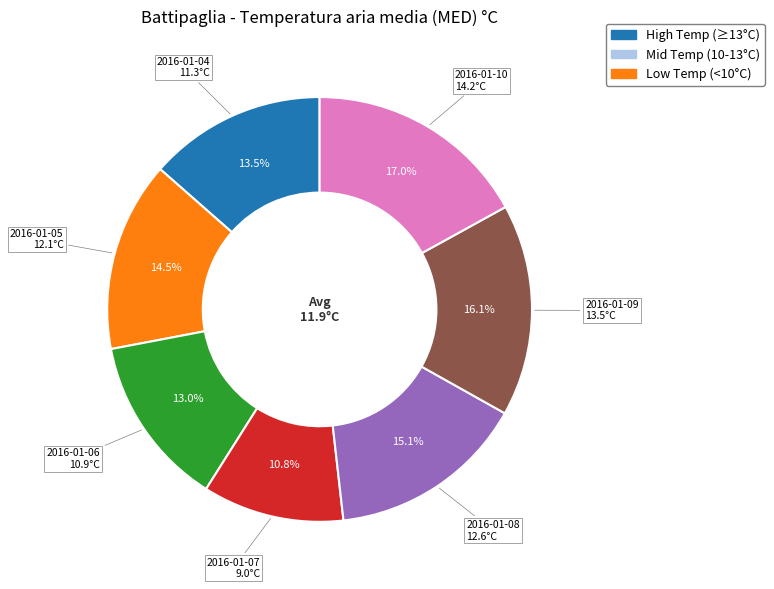

Is there a majority slice in this chart?

No